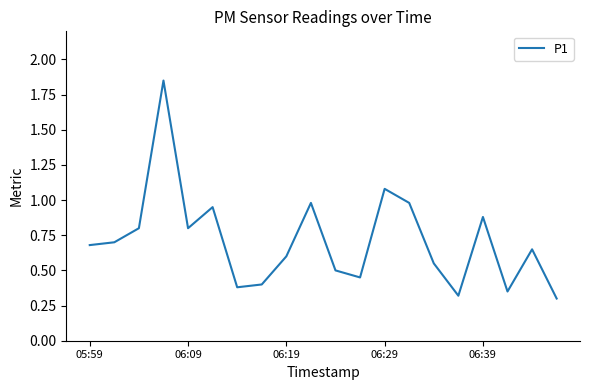

The chart shows a value of 0.2 at 05:59. True or false?

False